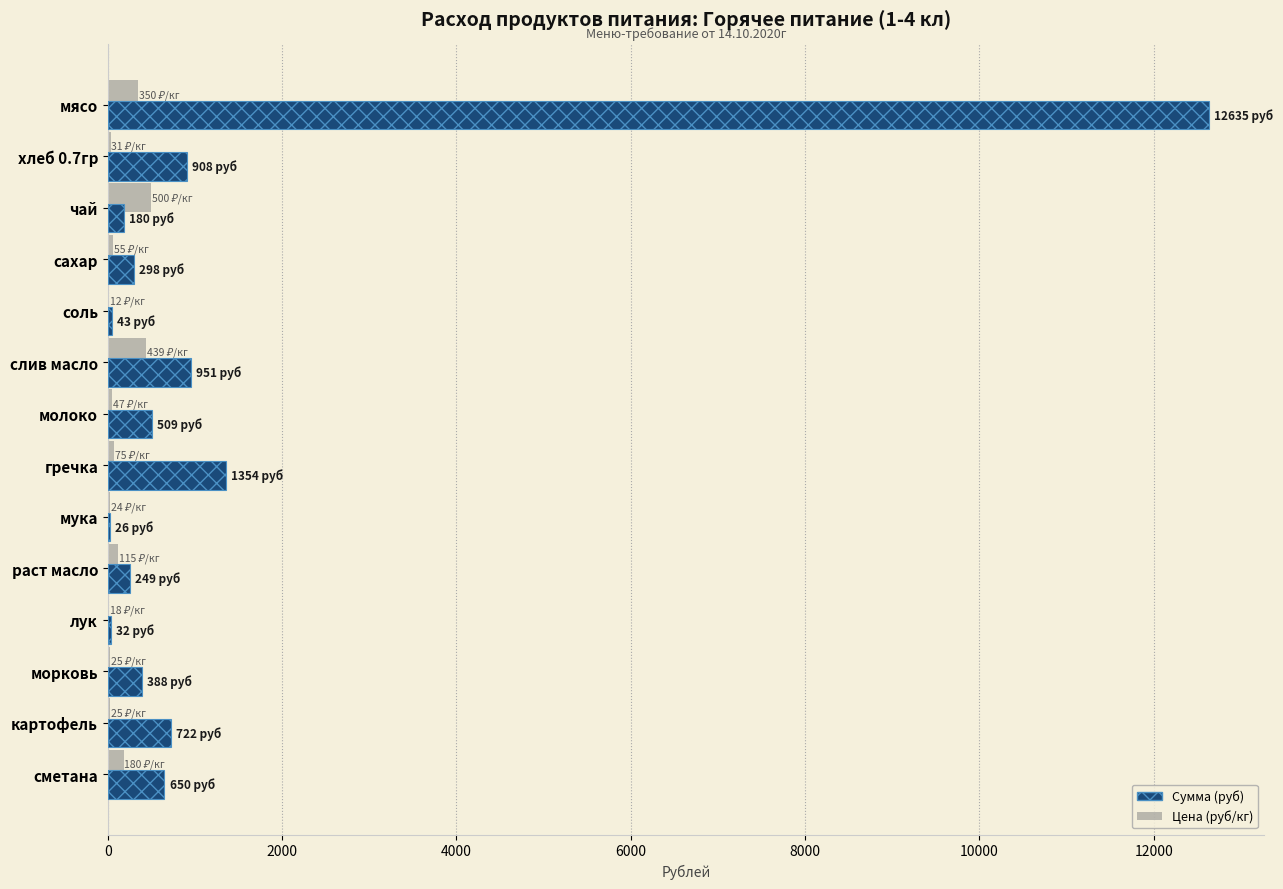

What is the difference between the maximum and second lowest values in the Сумма (руб) series?

12602.5